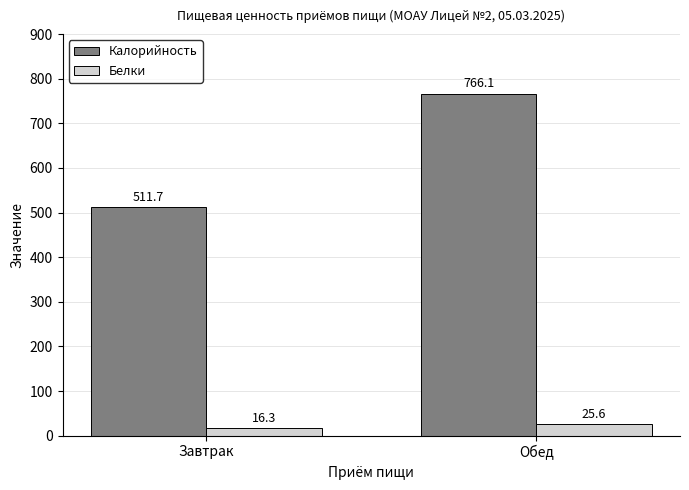

The Калорийность series shows 332.1 at Обед. True or false?

False